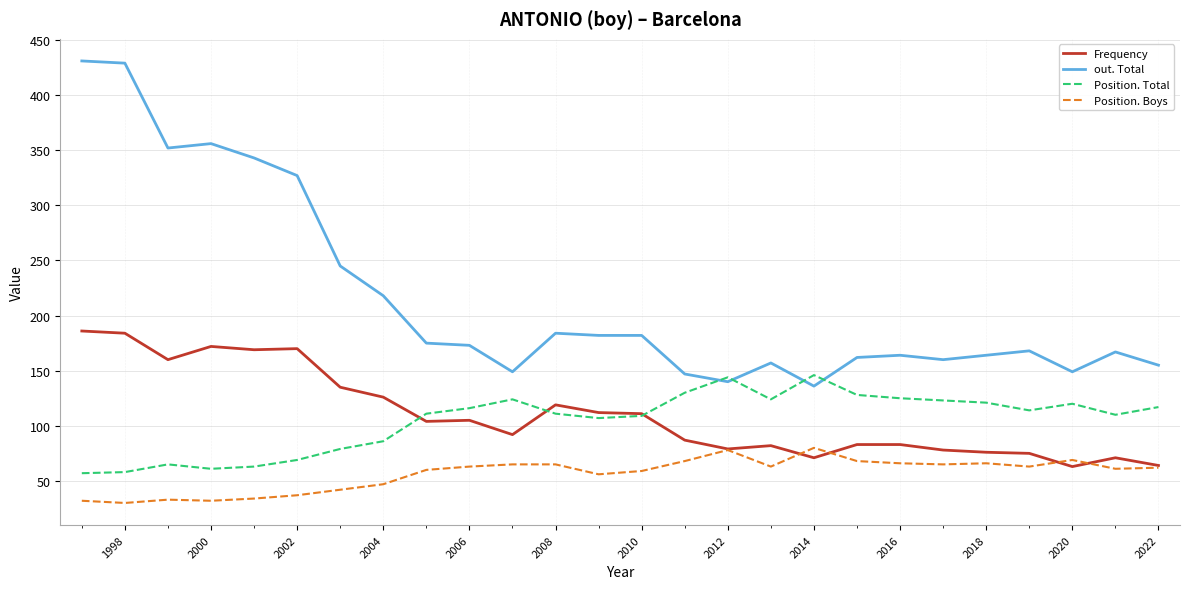

What is the average value of the Position. Total series?

105